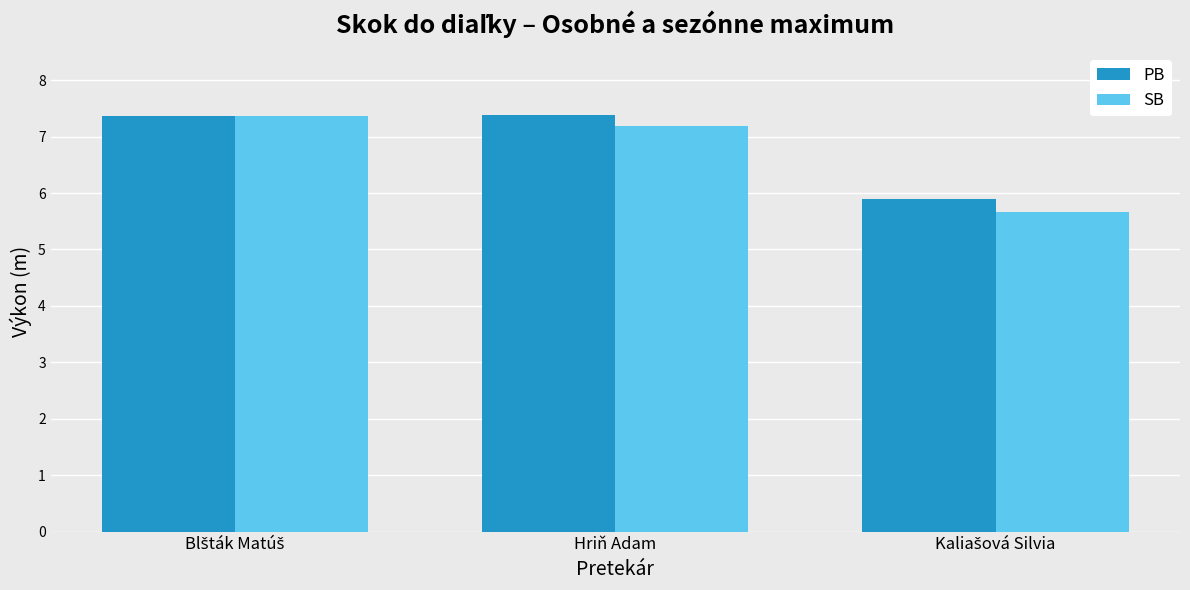

Rank the series by their average value, from lowest to highest.

SB, PB